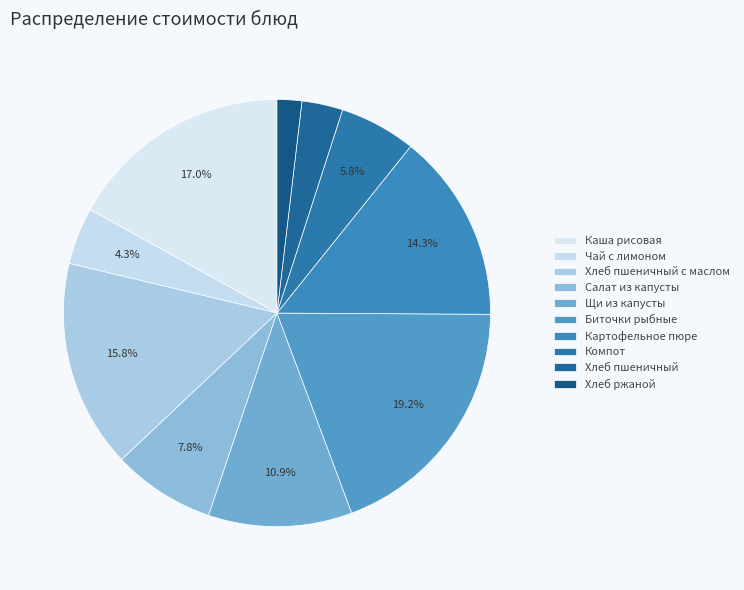

How many segments does this pie chart have?

10